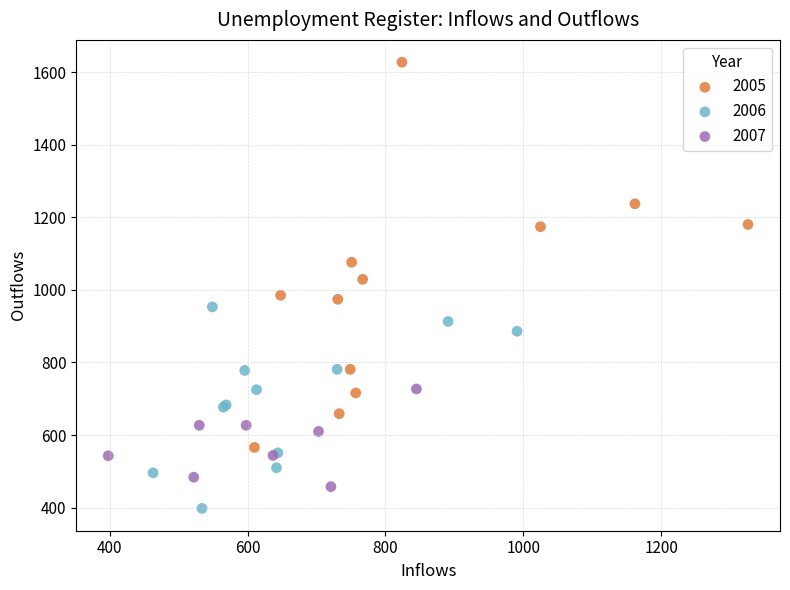

What are all the series names shown in the legend?

2005, 2006, 2007